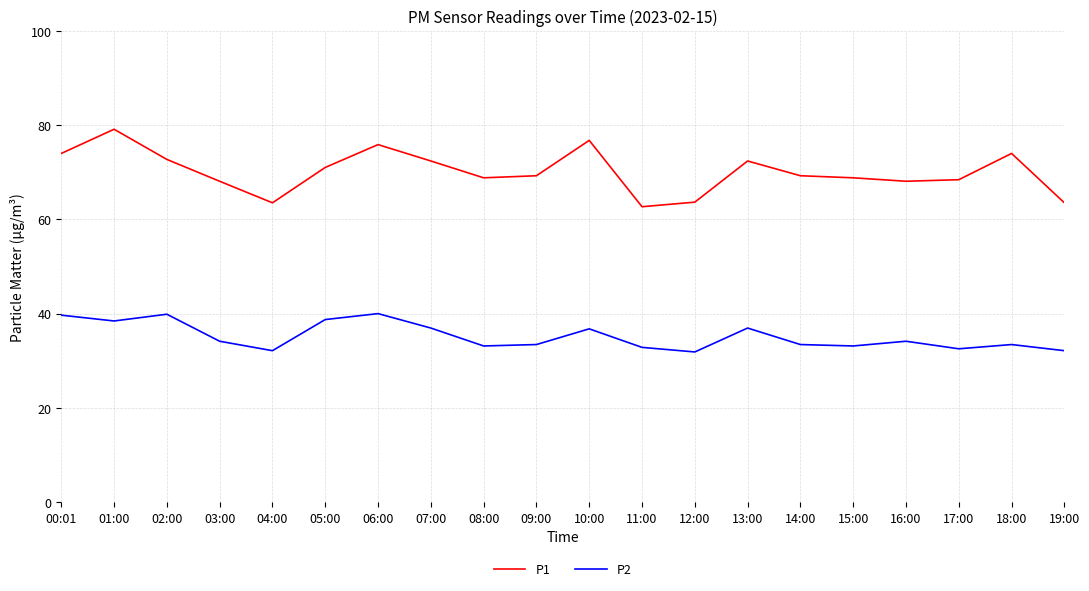

In P2, how many points are higher than both neighbors (excluding endpoints)?

6